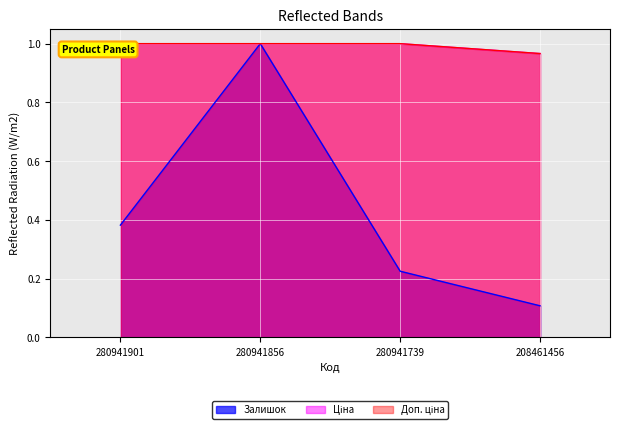

At how many categories does at least one series exceed 0?

4